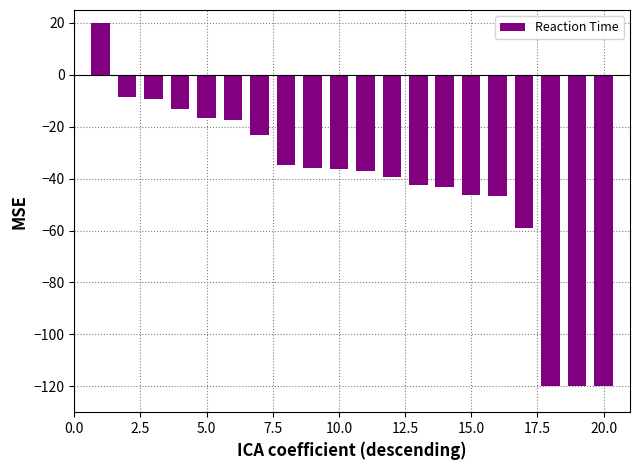

What is the average value?

-42.4